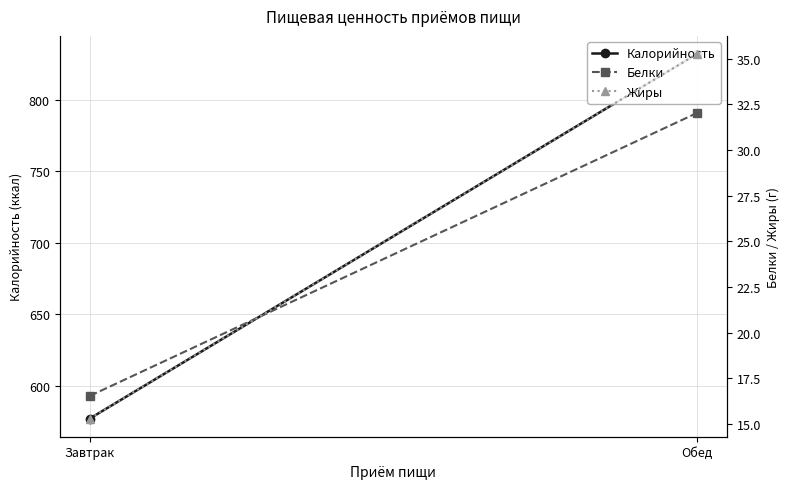

Is the value of Жиры at Обед greater than the value of Белки at Завтрак?

Yes